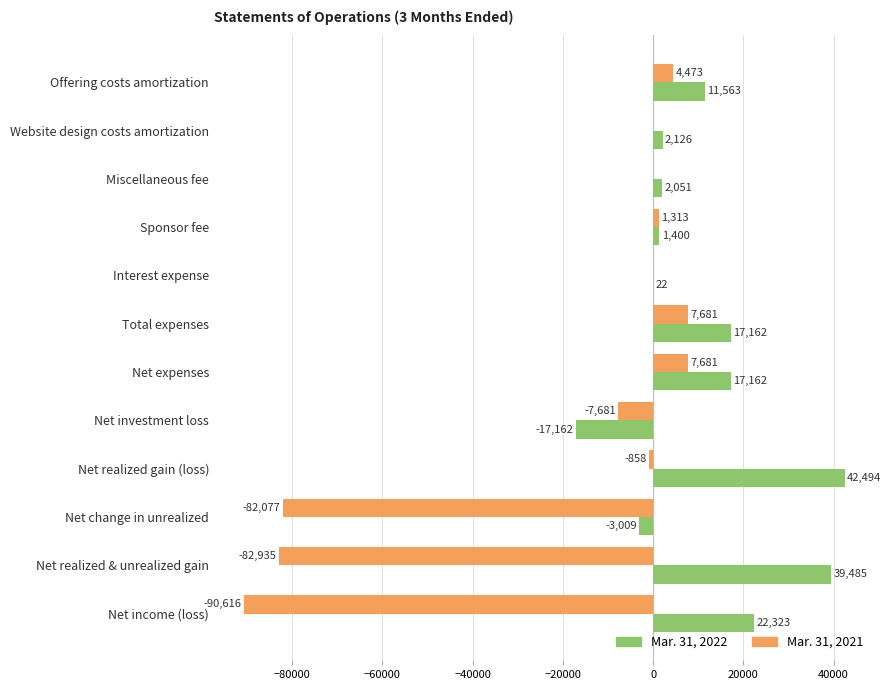

Is it true that Mar. 31, 2021 equals 4473 at Offering costs amortization?

True